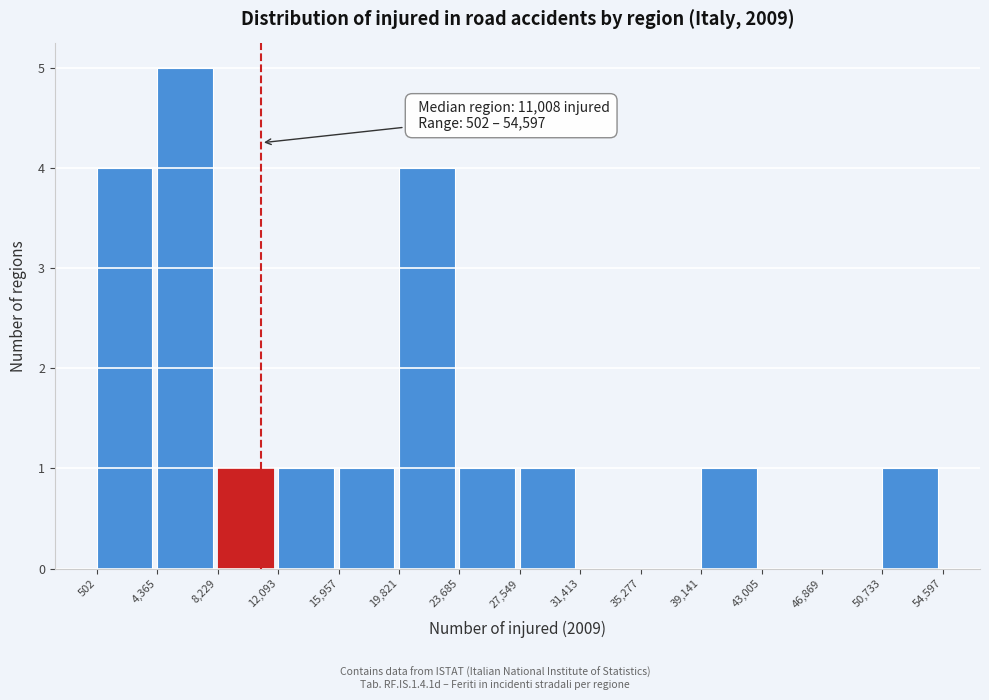

Which range on the x-axis has the tallest bar?

4,365 to 8,229